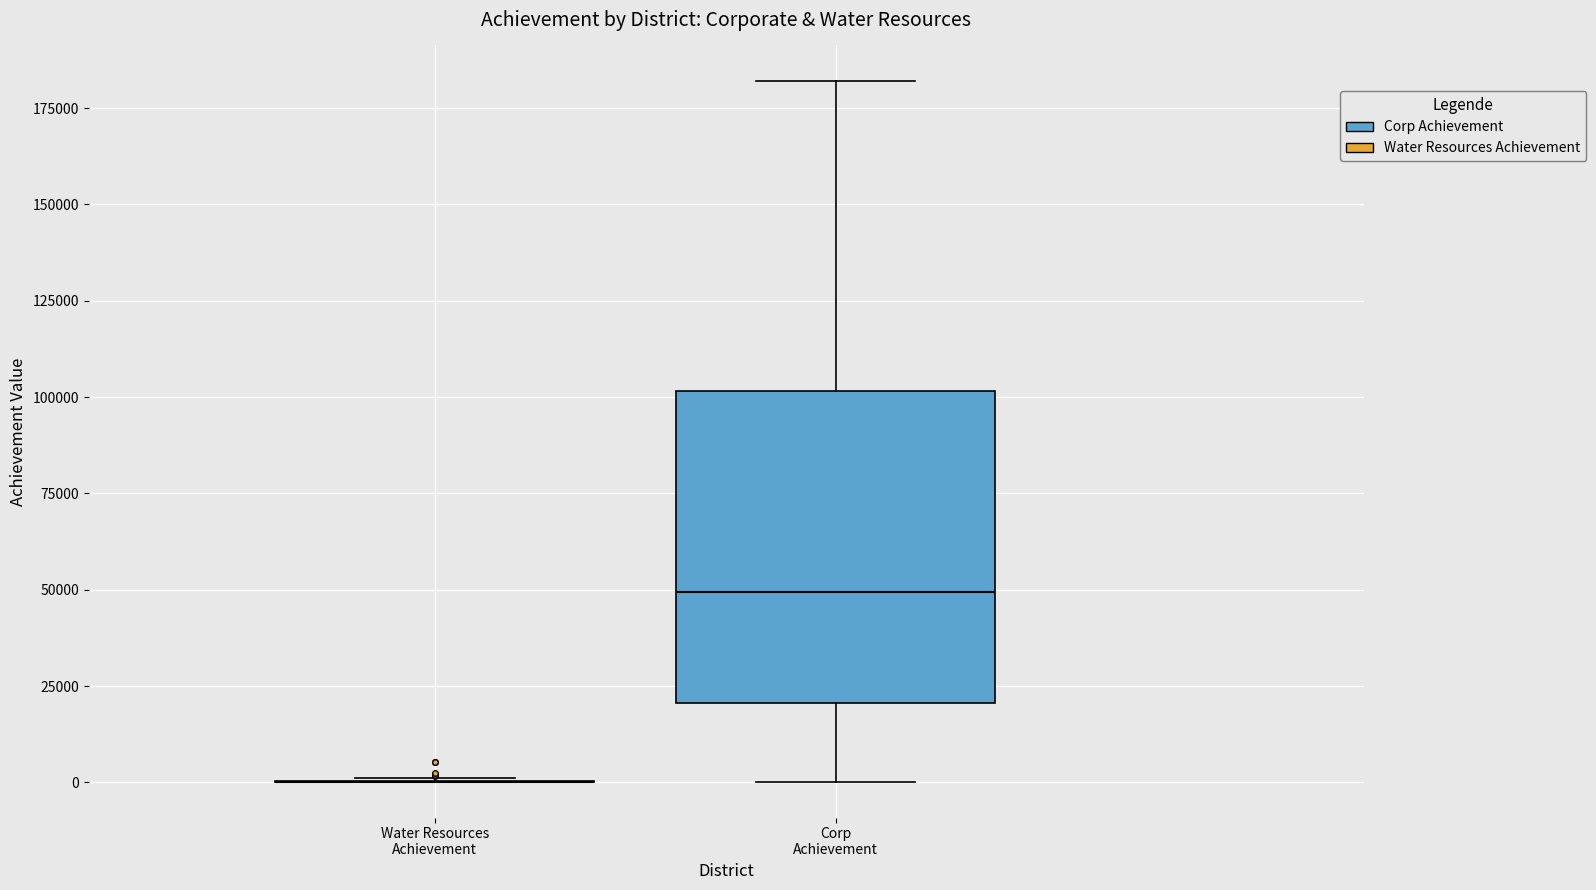

Comparing the boxes themselves (not the whiskers), which one is the tallest?

Corp Achievement